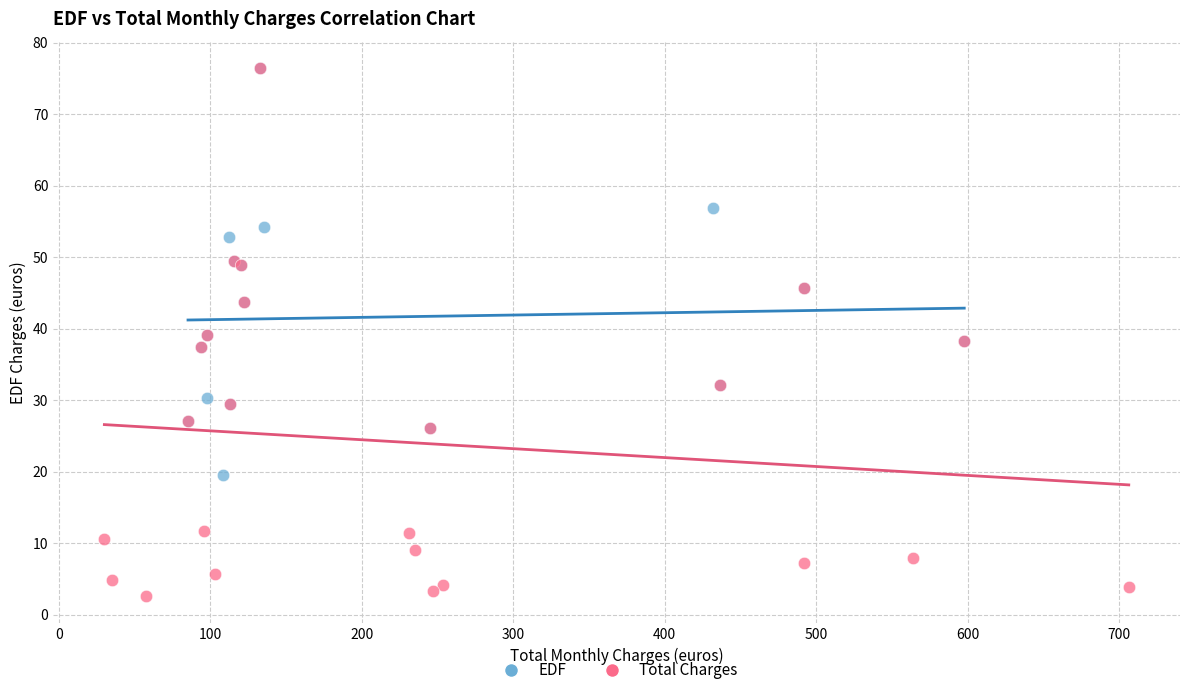

Which series has the widest spread of Y values?

Total Charges